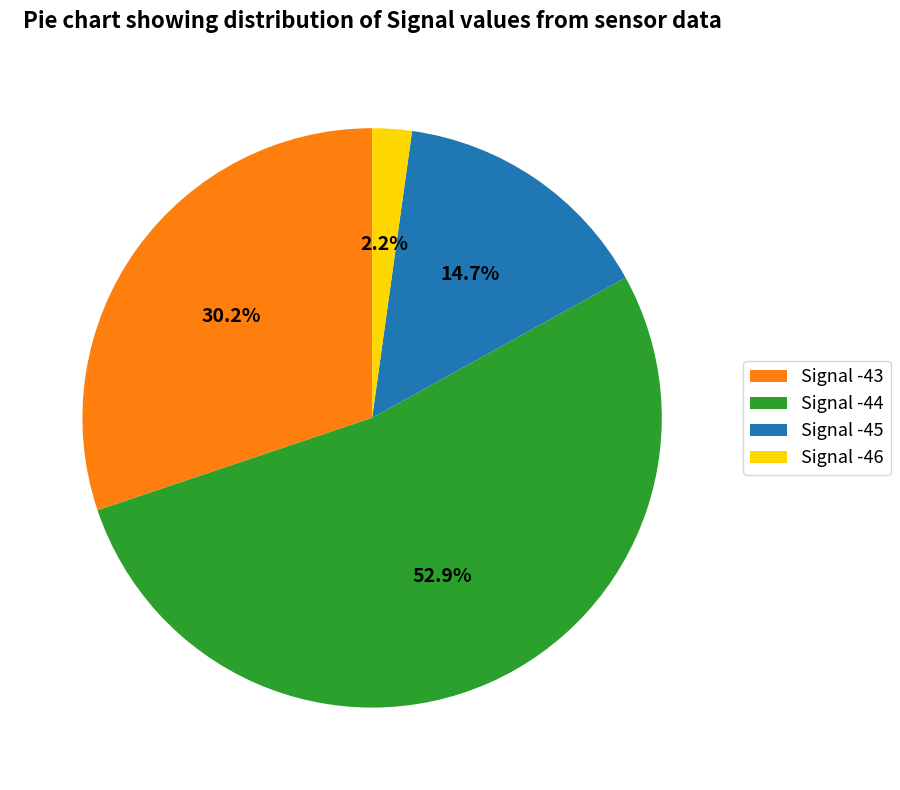

Approximately how many times larger is the value at Signal -44 compared to Signal -45?

3.6